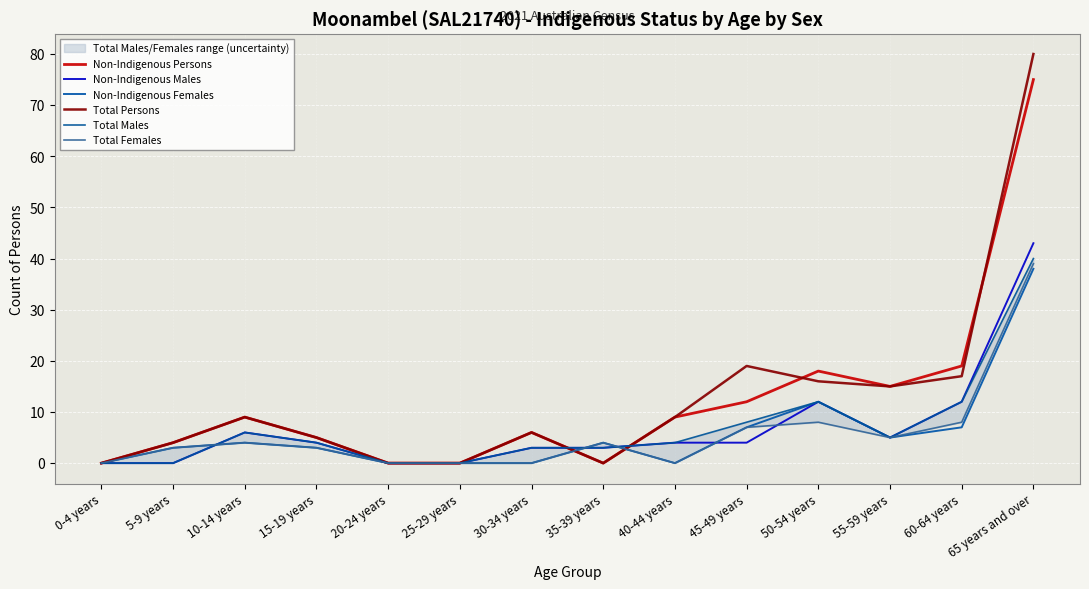

Is it true that Non-Indigenous Females equals 7 at 45-49 years?

True